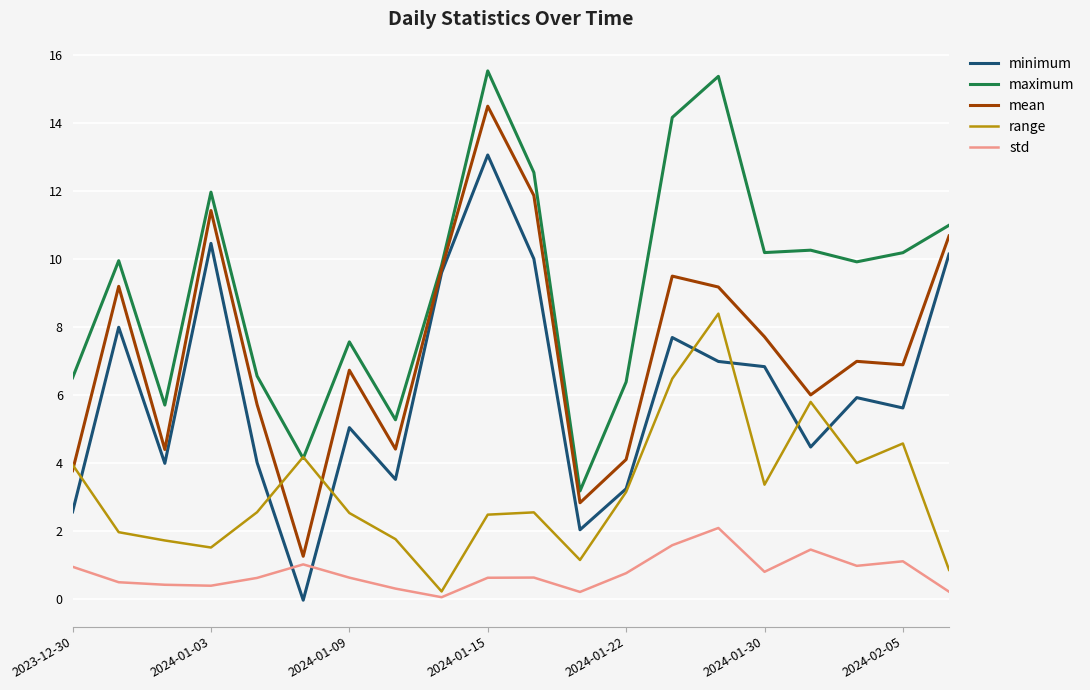

What is the minimum value for mean?

1.3